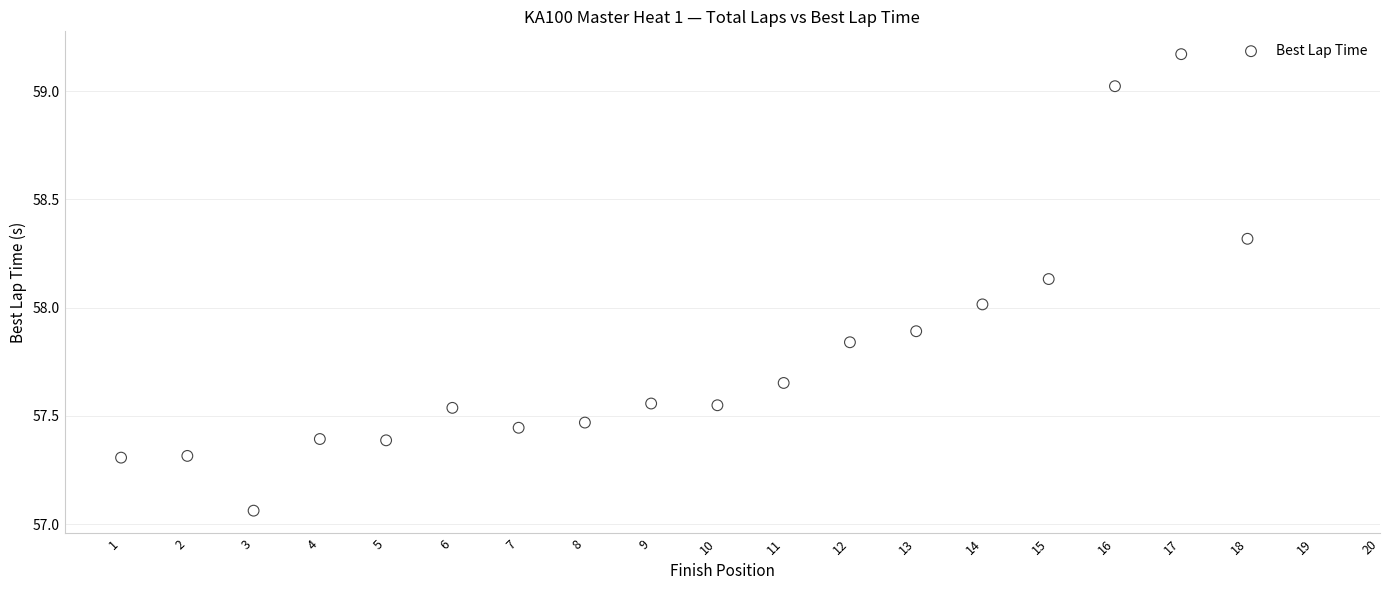

What is the range of Y values (max minus min)?

2.1